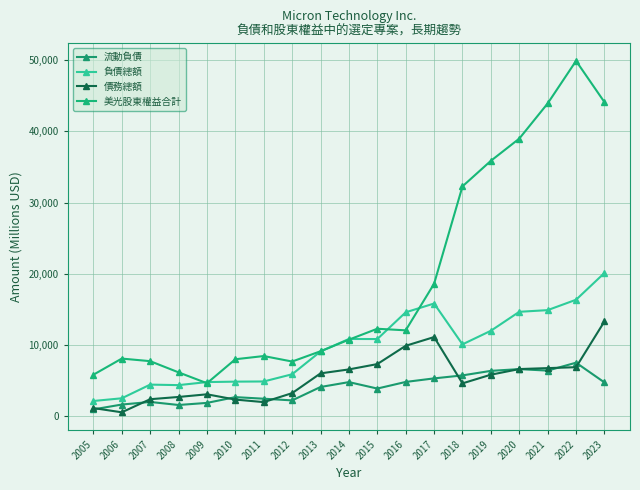

What is the average value of the 債務總額 series?

5408